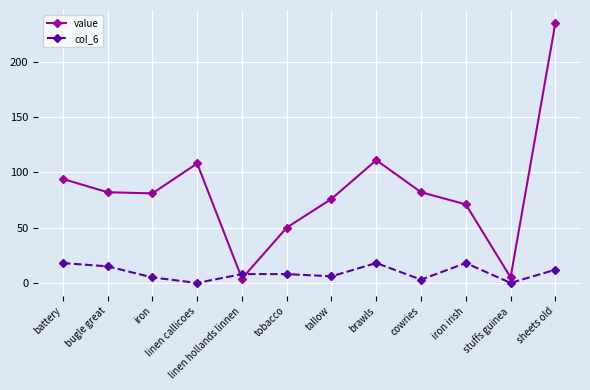

True or false: col_6 has more than 0 interior local peaks.

True